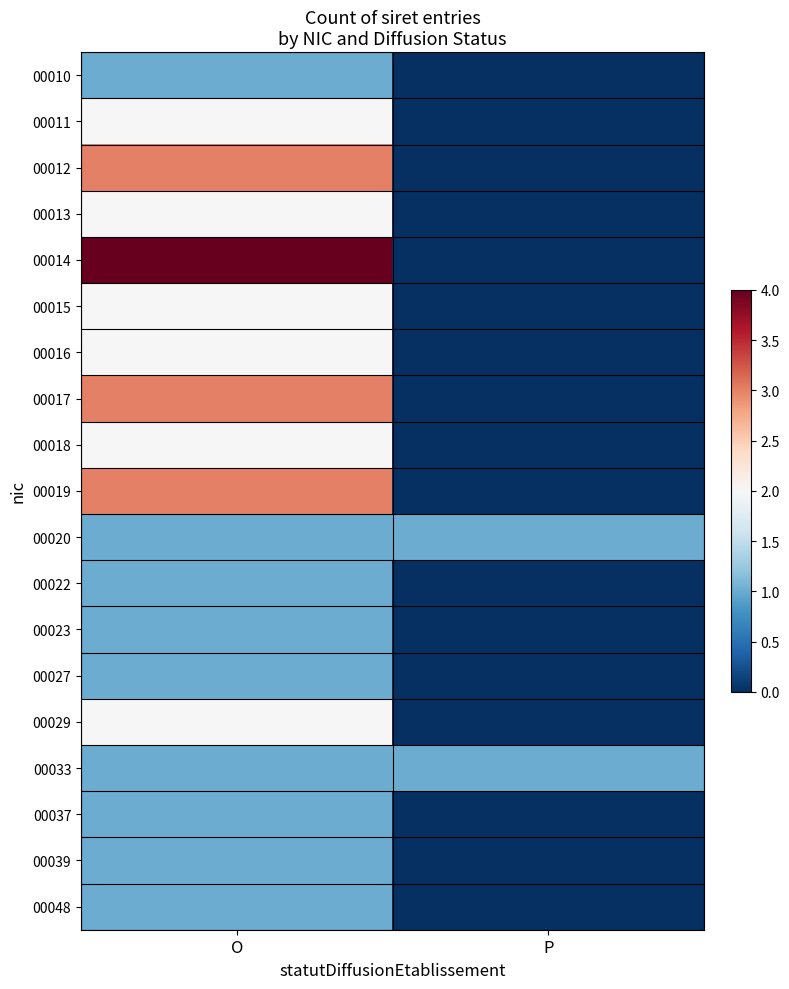

Count the number of categories in the chart.

2